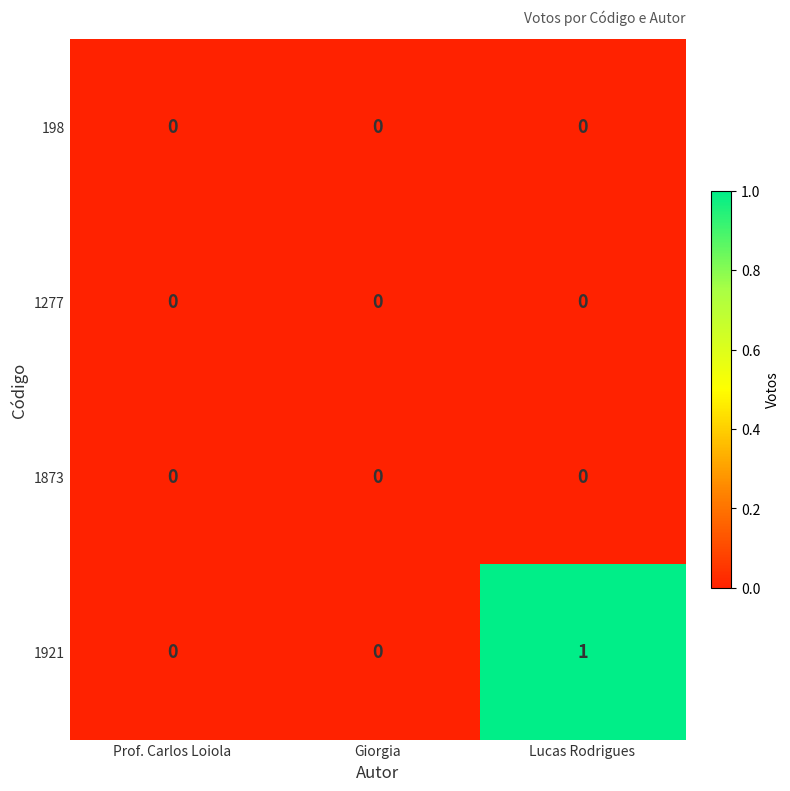

Is it true that 1873 equals 0 at Lucas Rodrigues?

True